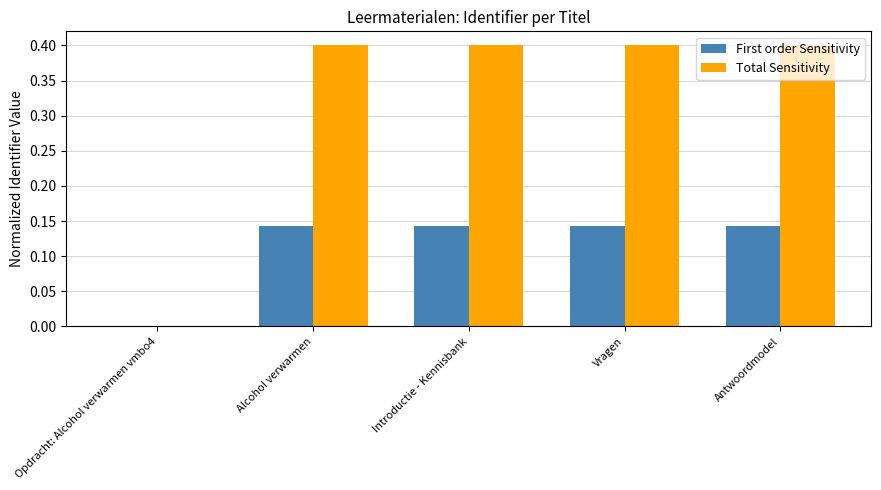

Which series changed the most between Opdracht: Alcohol verwarmen vmbo4 and Introductie - Kennisbank?

Total Sensitivity